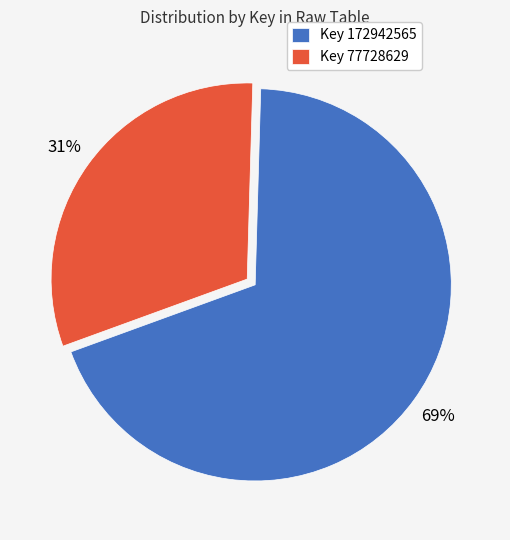

Is the sum of Key 77728629 and Key 172942565 greater than half?

Yes